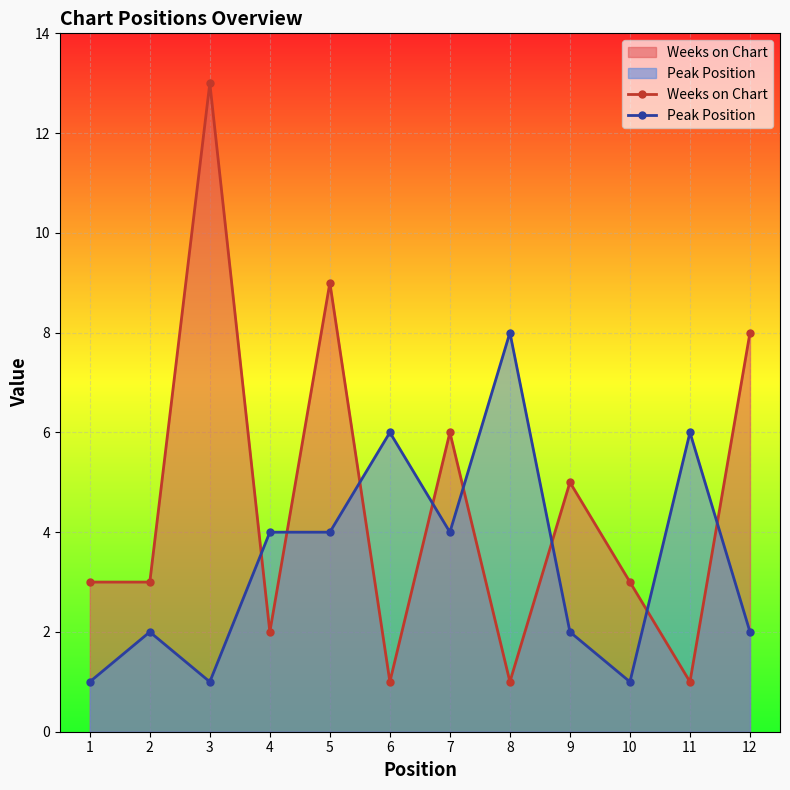

Reading left to right, transcribe all the data shown in this chart.

Weeks on Chart: 3	3	13	2	9	1	6	1	5	3	1	8
Peak Position: 1	2	1	4	4	6	4	8	2	1	6	2